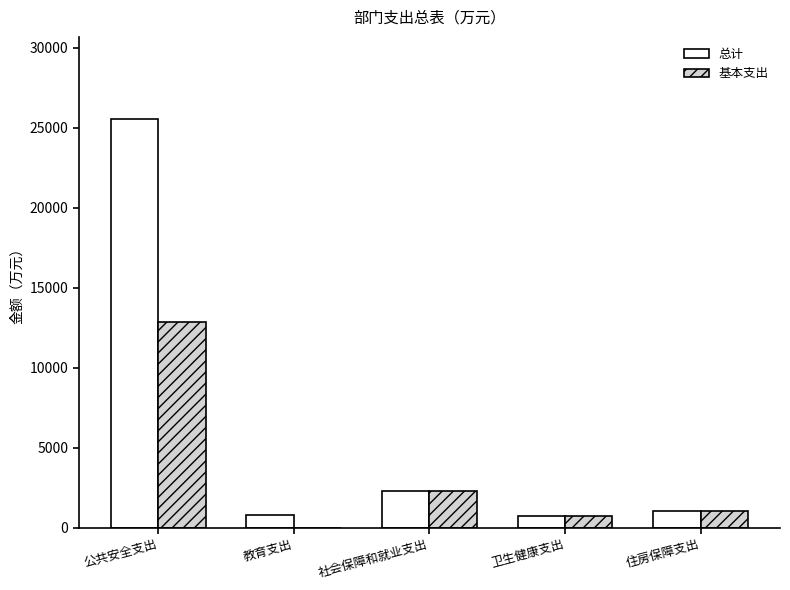

At which label does 基本支出 reach its peak?

公共安全支出